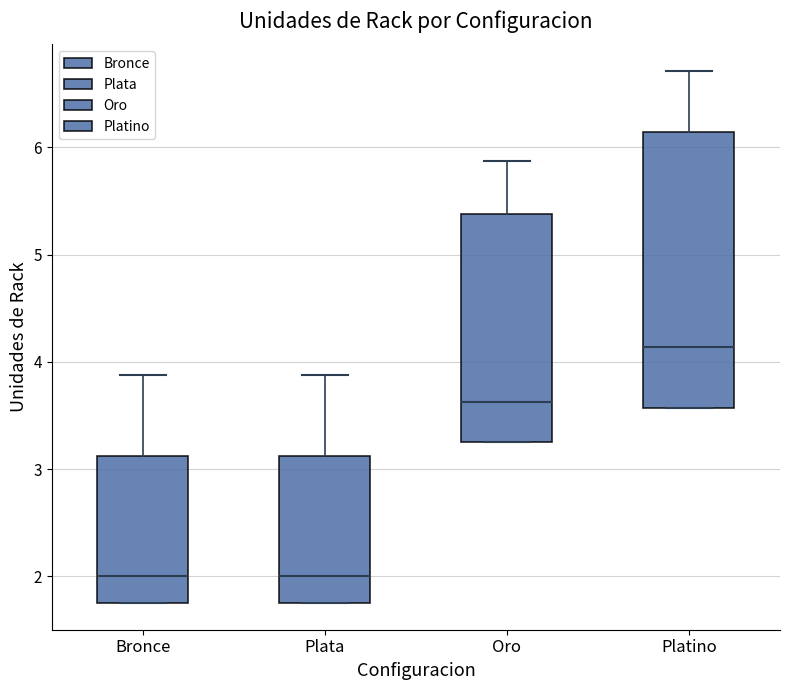

Where does the median line of the box for Platino sit on the y-axis? The values are not printed on the chart, so give them approximately, as read against the axis.

4.1